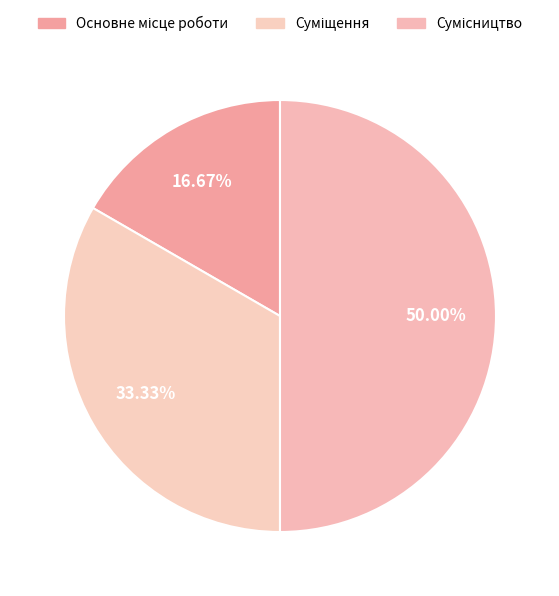

Which category has the smallest portion of the pie?

Основне місце роботи